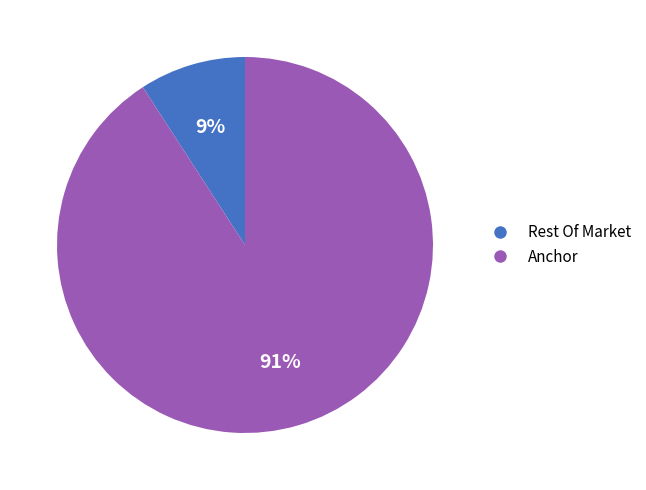

Is there any slice that represents more than half of the pie?

Yes